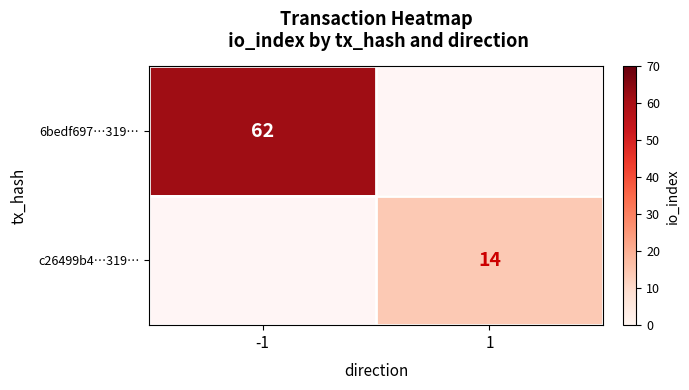

Is it true that 6bedf697…319… equals 62 at -1?

True